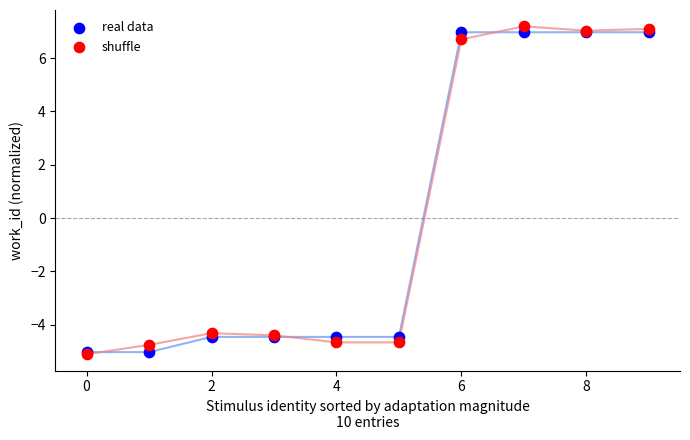

What are all the series names shown in the legend?

real data, shuffle